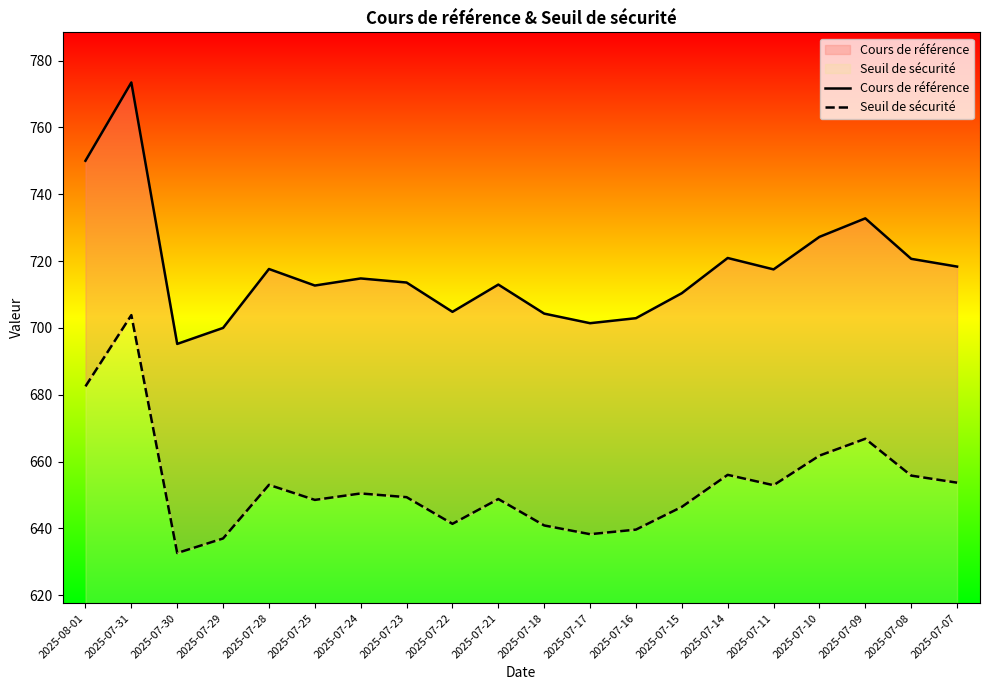

True or false: Cours de référence and Seuil de sécurité intersect in this chart.

False